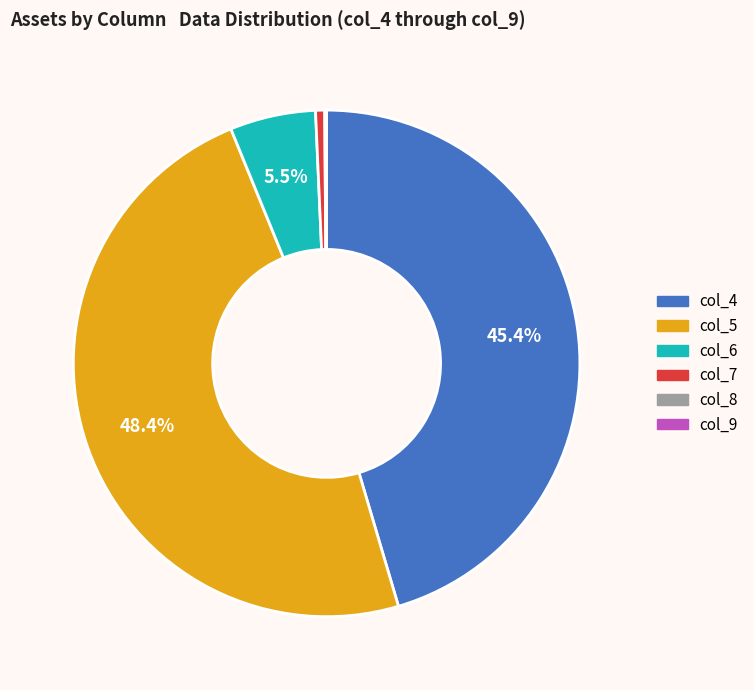

Which slice is the largest?

col_5